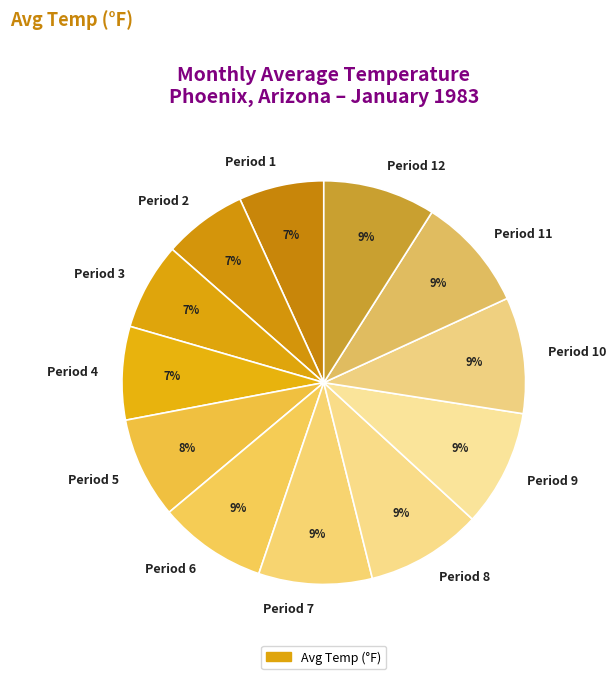

True or false: Period 1 accounts for 19% of the total.

False